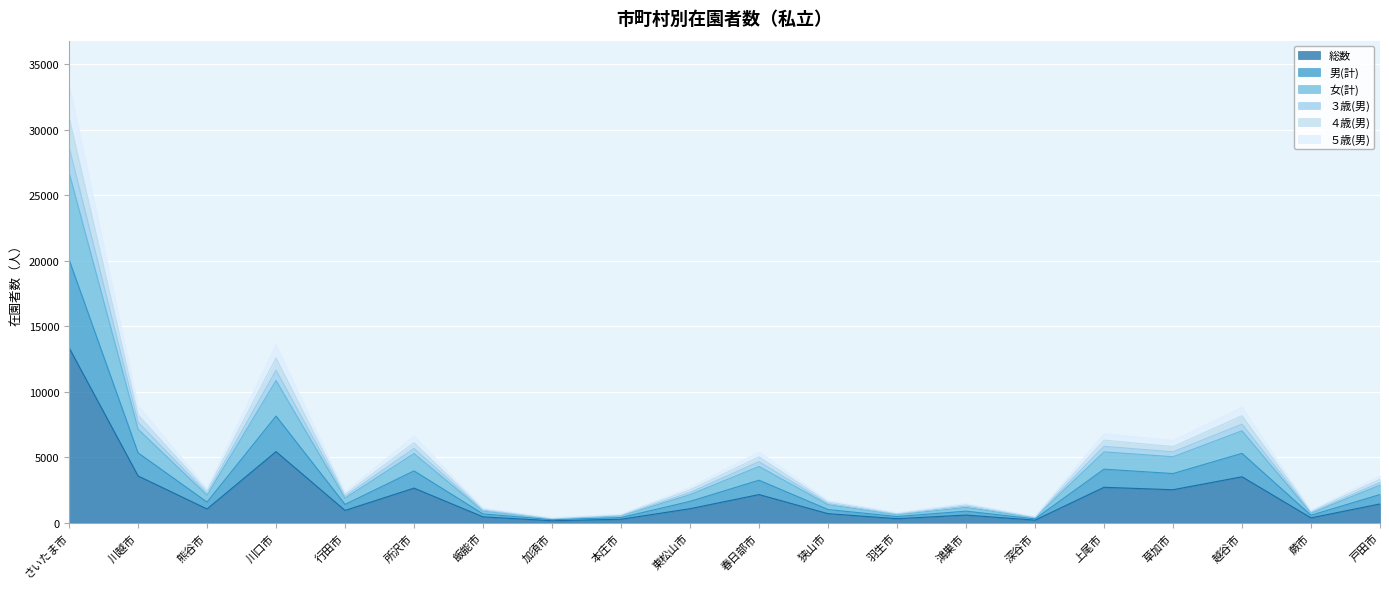

Where is ３歳(男) nearest to the value 14493?

川口市